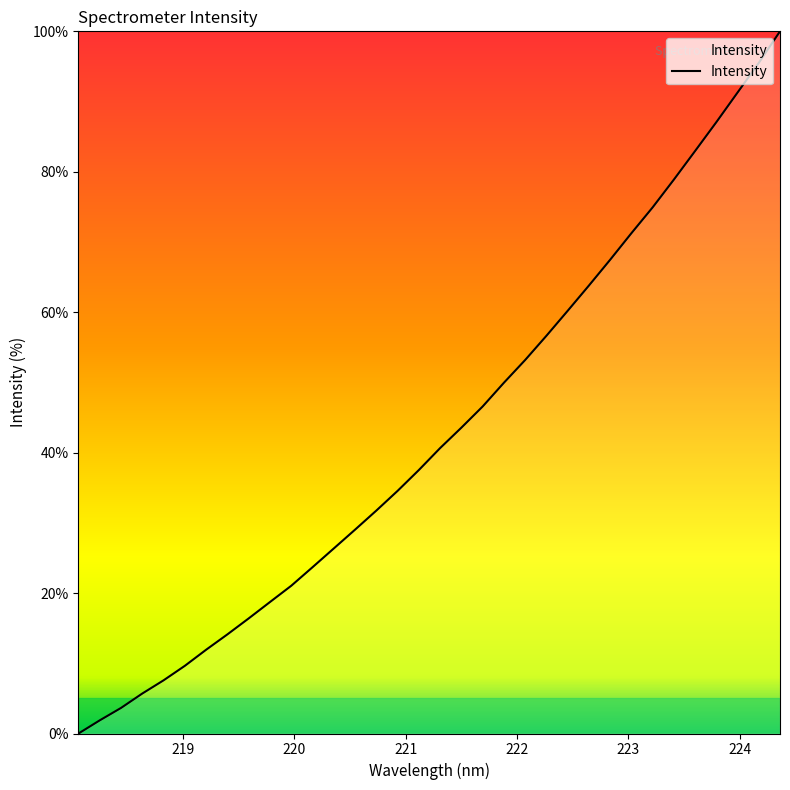

What is the greatest value displayed?

100.0